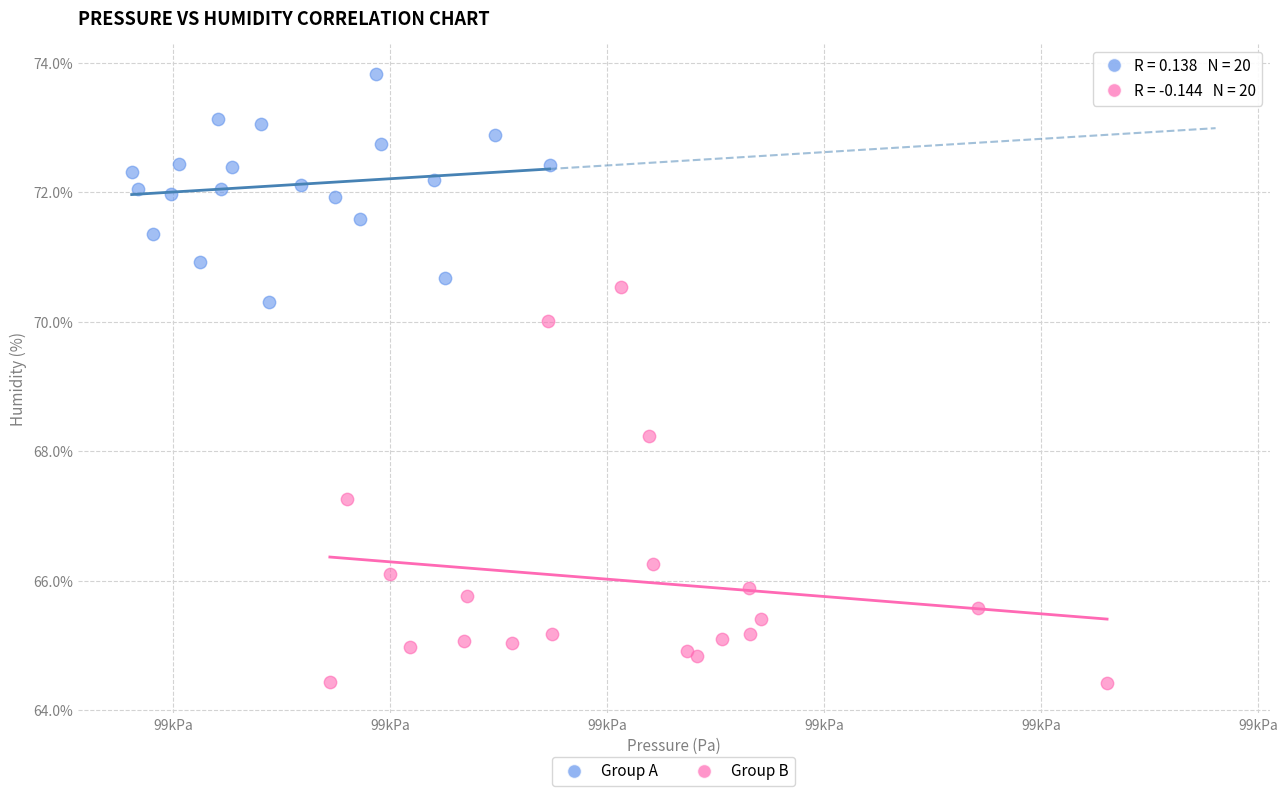

Which series reaches the maximum Y coordinate?

Group A